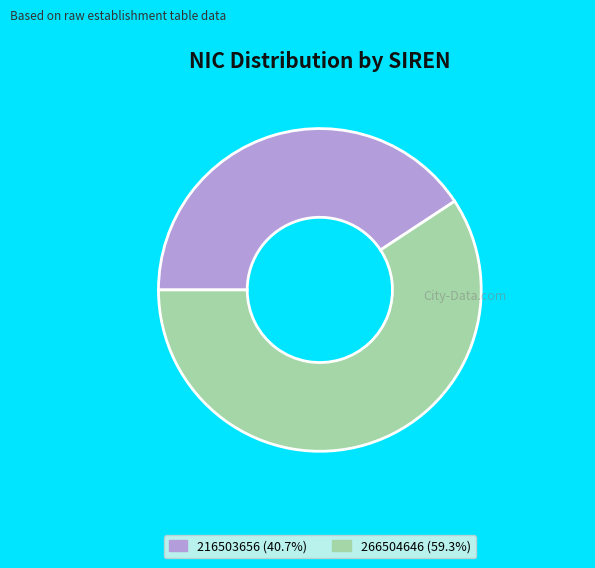

What is the majority slice?

266504646